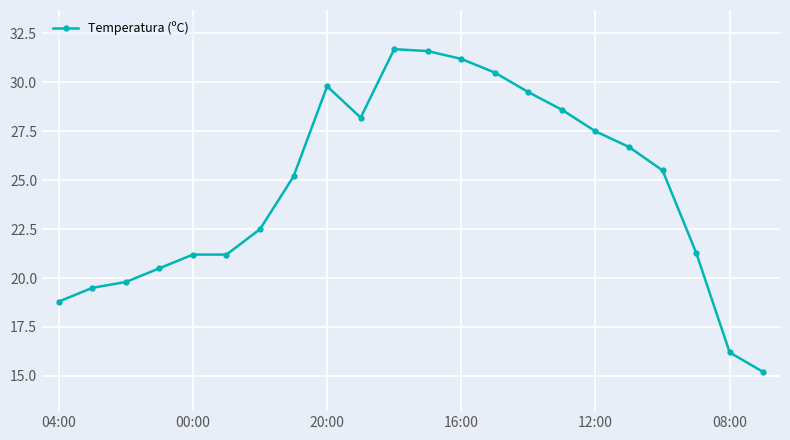

What is the value of the 11th point from the left?

31.7